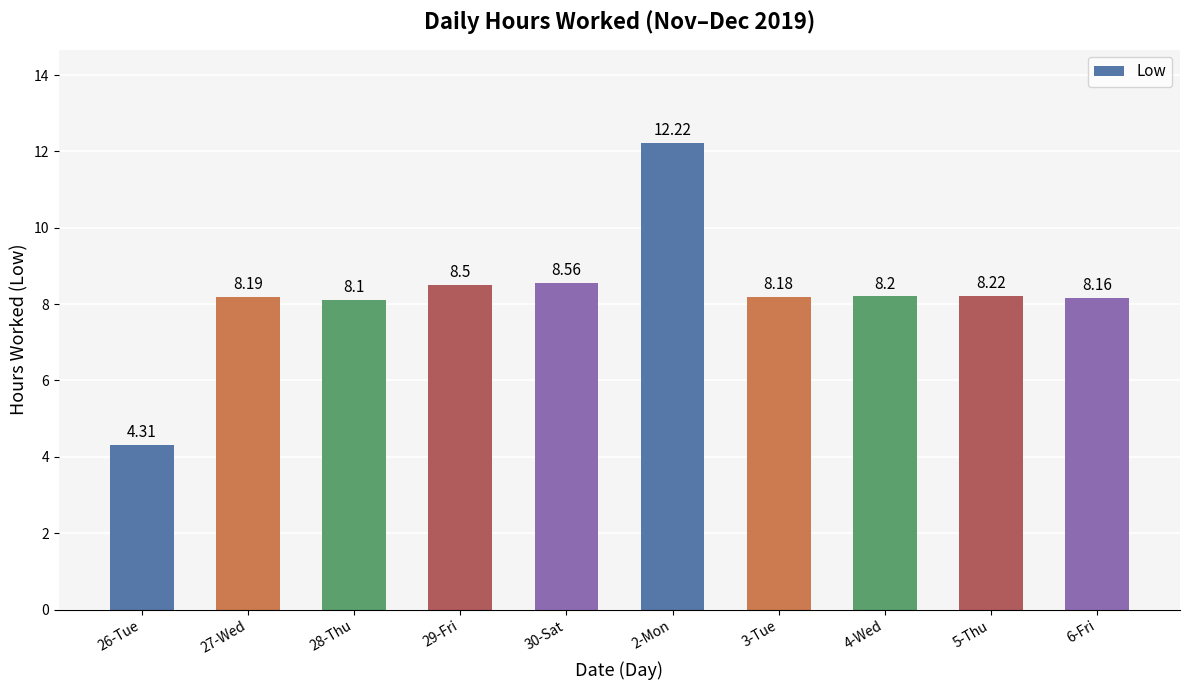

What is the difference between the maximum and minimum values?

7.9